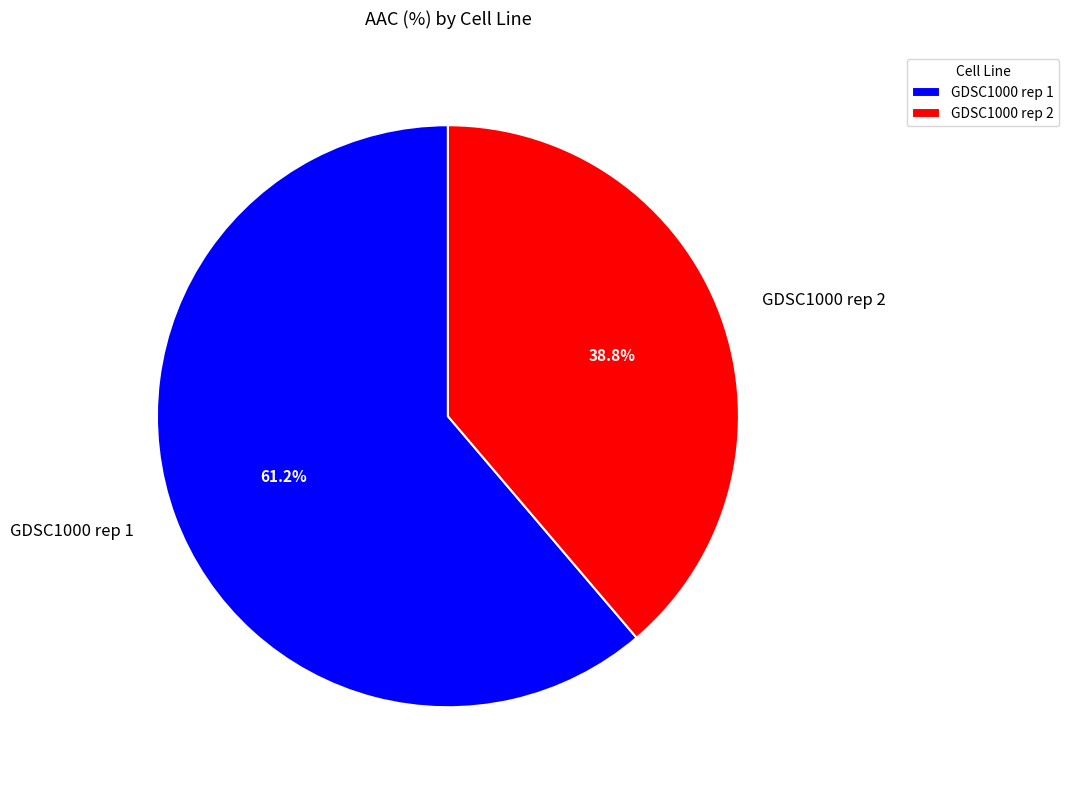

Count the number of slices in the pie.

2